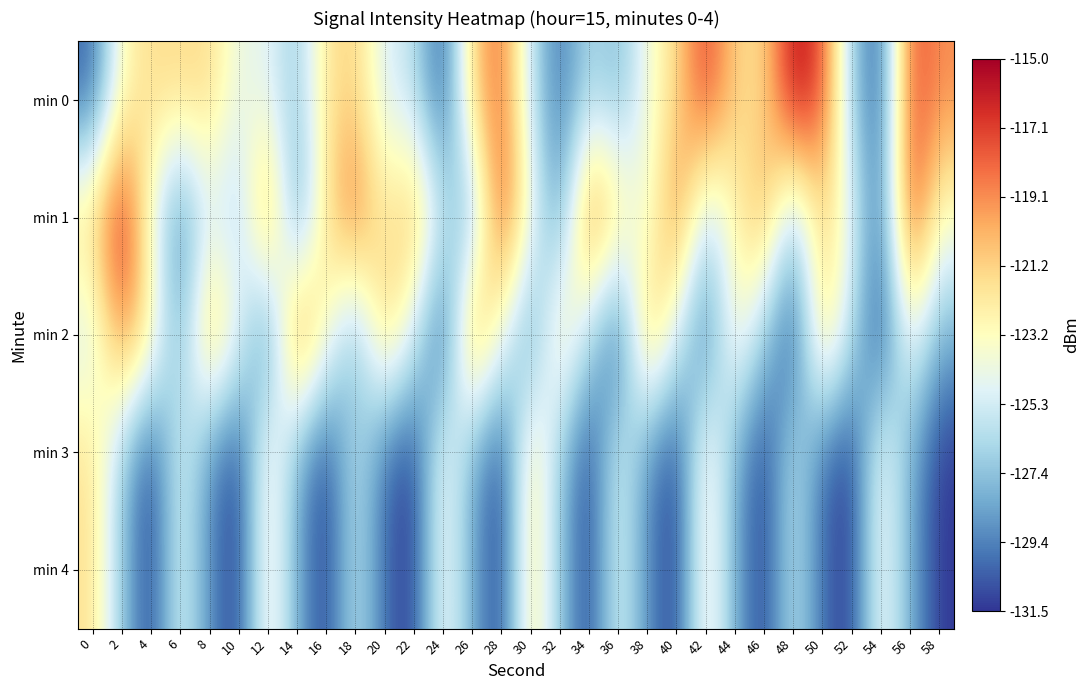

List the series in order of their peak value, highest first.

min 0, min 1, min 2, min 4, min 3